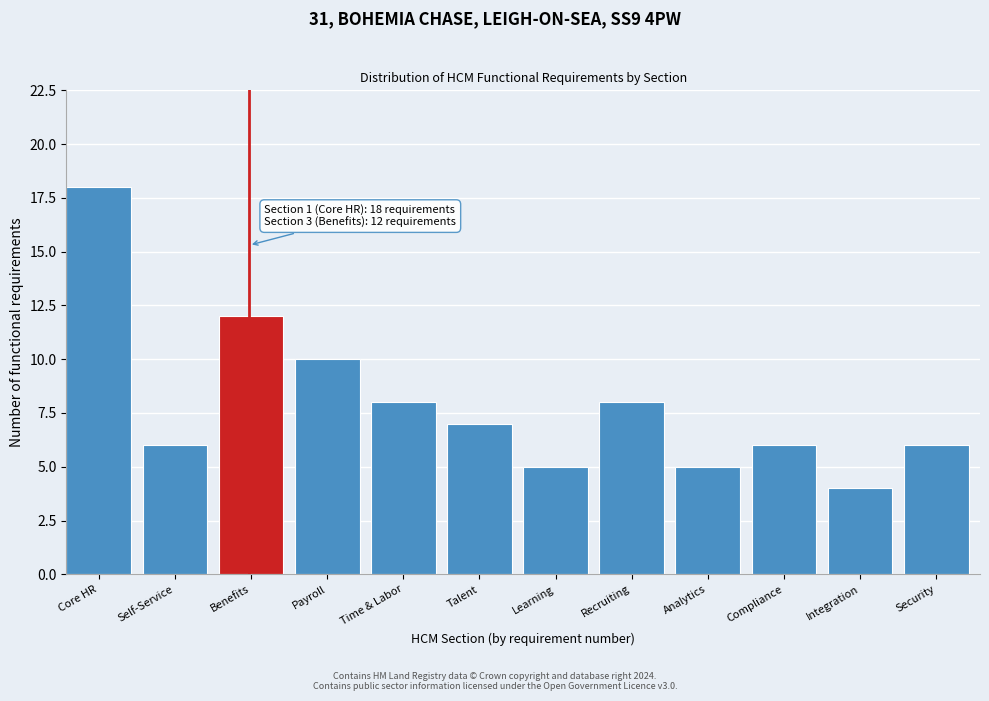

Reading left to right, what are all the values shown in this chart?

Core HR=18	Self-Service=6	Benefits=12	Payroll=10	Time & Labor=8	Talent=7	Learning=5	Recruiting=8	Analytics=5	Compliance=6	Integration=4	Security=6